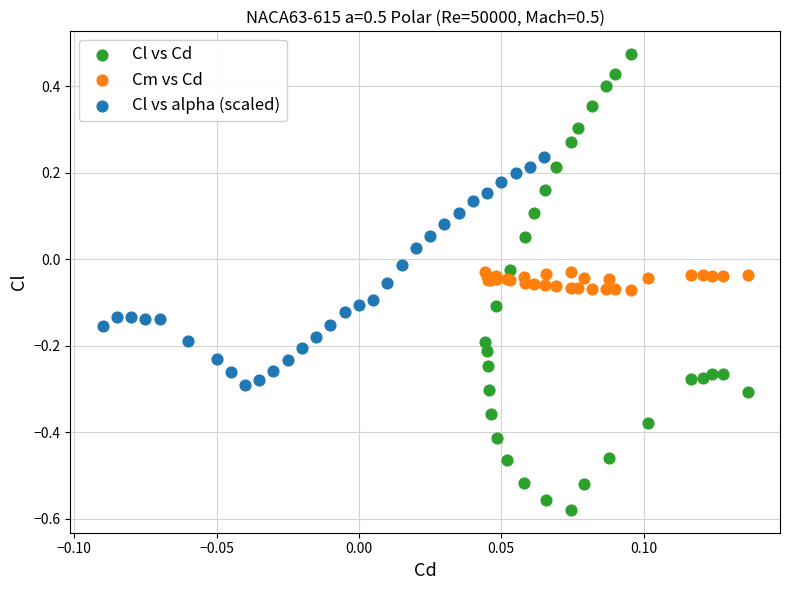

Which series reaches the maximum Y coordinate?

Cl vs Cd